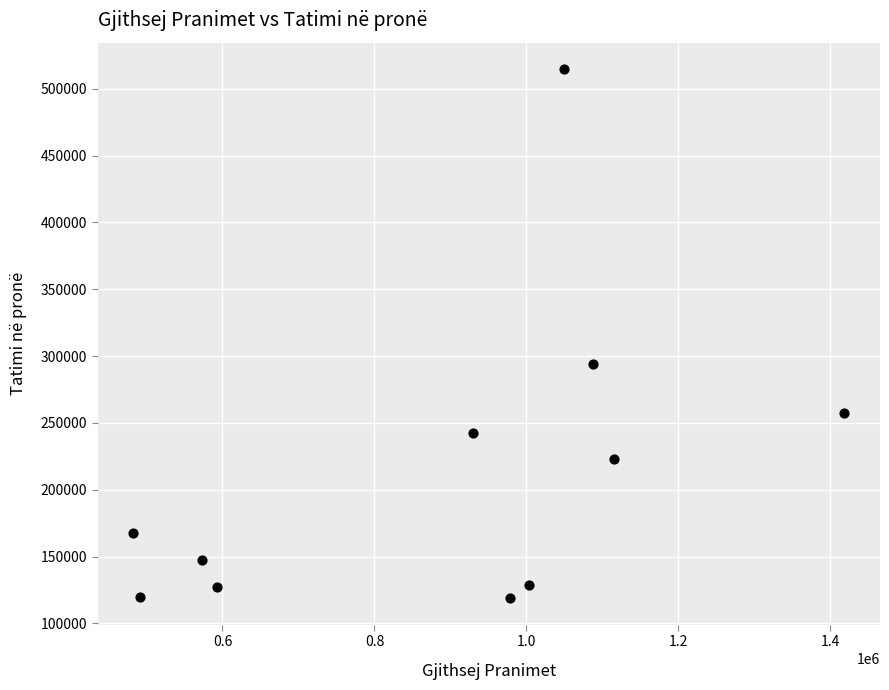

What Y value in the scatter plot is closest to 316734?

293896.8